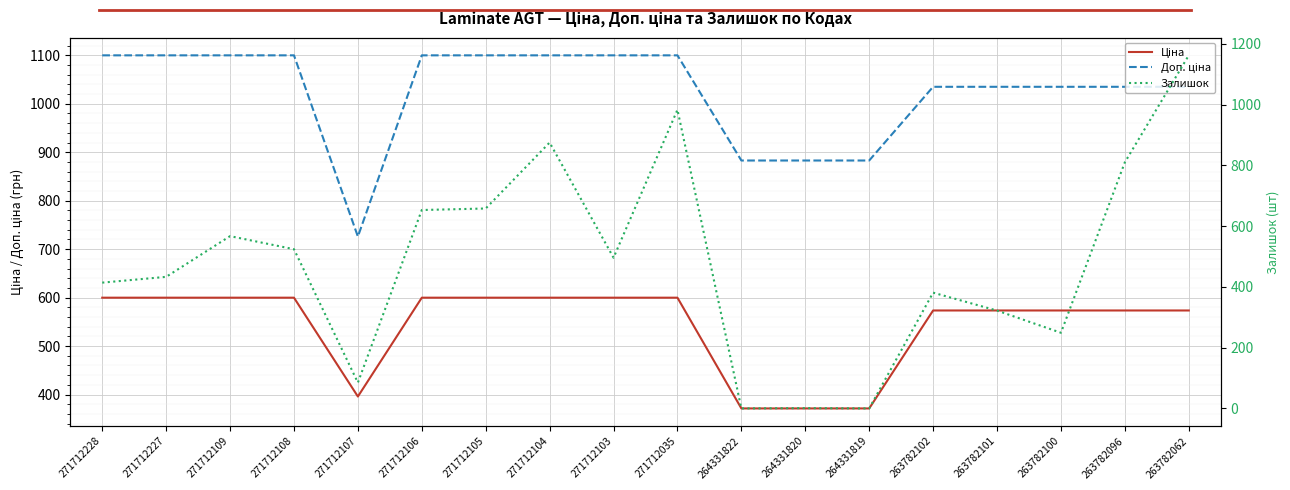

True or false: Доп. ціна has more than 0 interior local peaks.

False